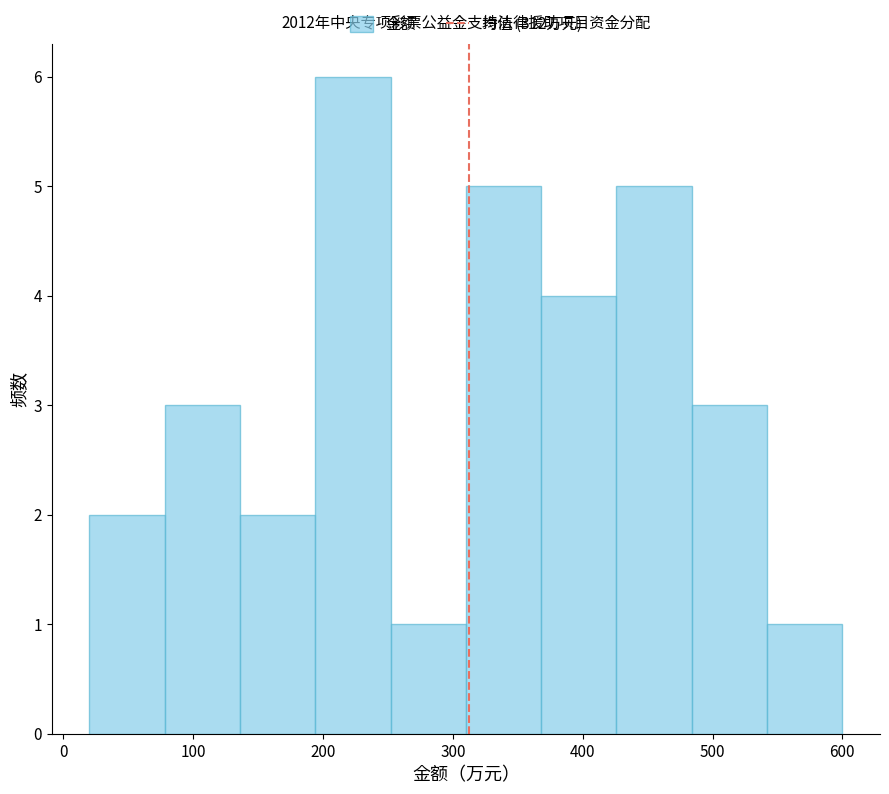

Reading left to right, list every bar in this chart as the range it spans on the x-axis followed by its height. Neither the bar edges nor the heights are printed on the chart, so give them approximately, as read against the axes.

20 to 78: 2
78 to 136: 3
136 to 194: 2
194 to 252: 6
252 to 310: 1
310 to 368: 5
368 to 426: 4
426 to 484: 5
484 to 542: 3
542 to 600: 1